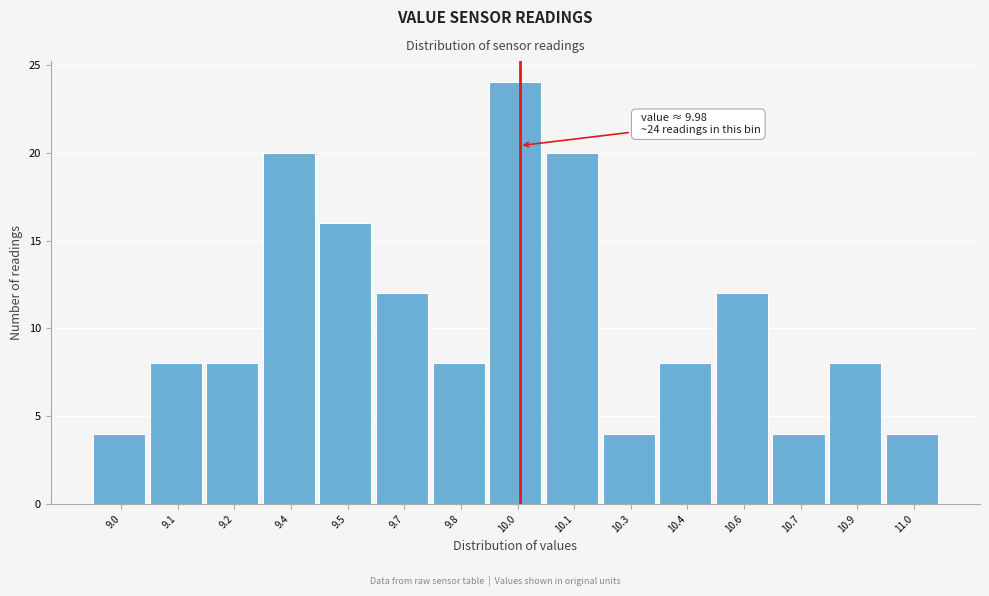

Reading left to right, extract all data points from this chart.

9.0=4	9.1=8	9.2=8	9.4=20	9.5=16	9.7=12	9.8=8	10.0=24	10.1=20	10.3=4	10.4=8	10.6=12	10.7=4	10.9=8	11.0=4